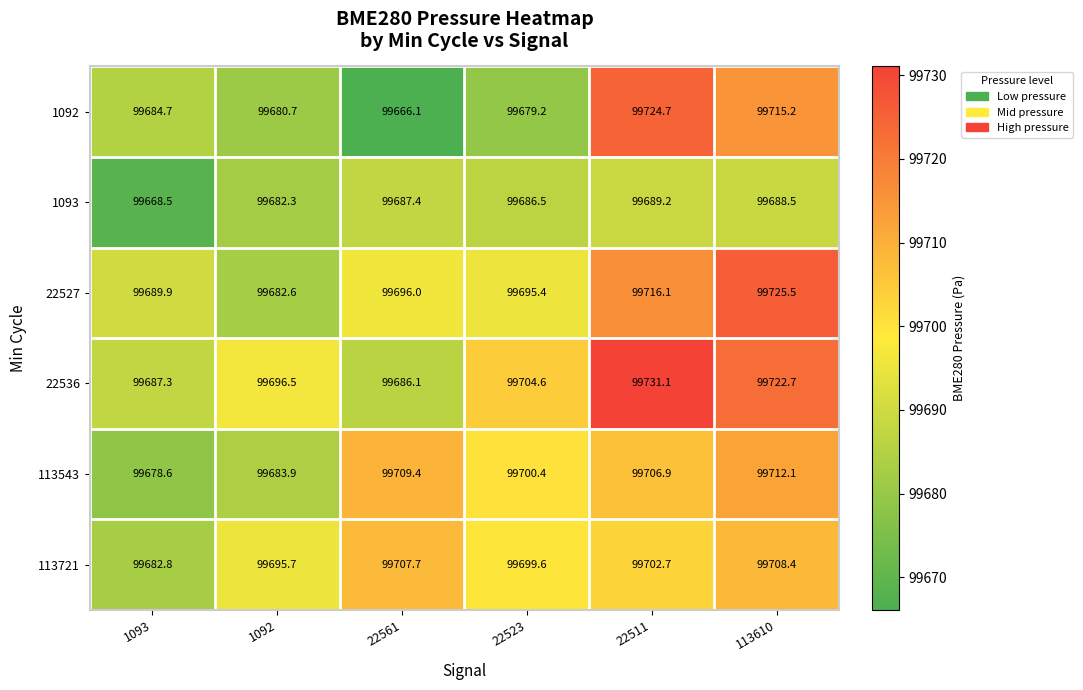

What is the difference between the maximum and second lowest values in the 22527 series?

35.6